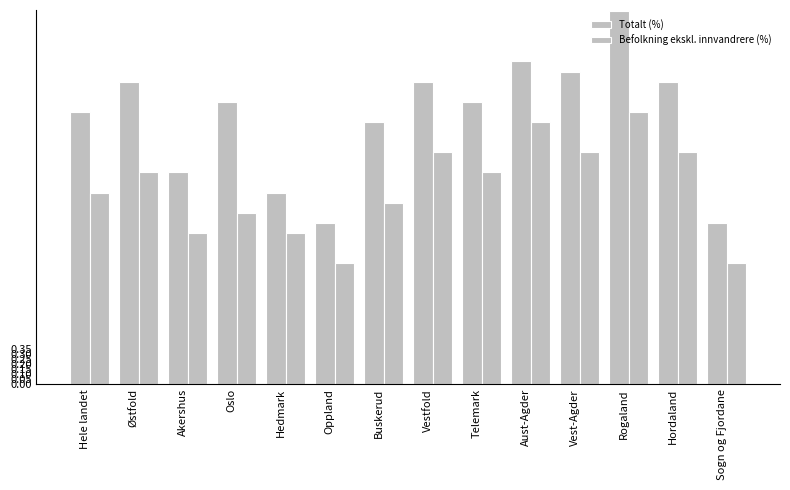

Count the number of data series in this chart.

2